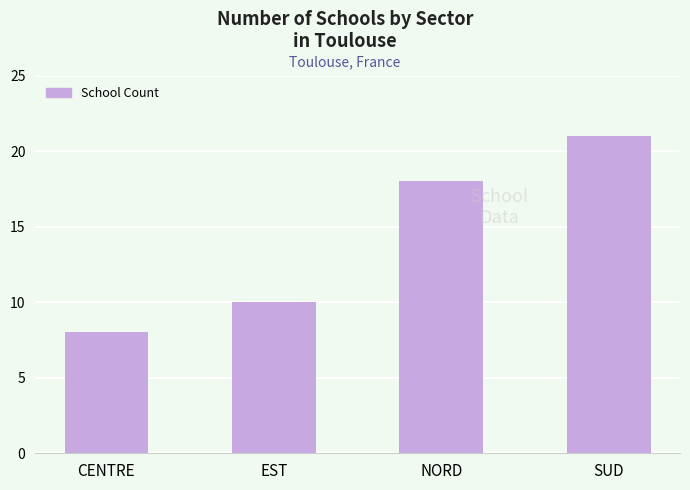

Which has a higher value, EST or SUD?

SUD